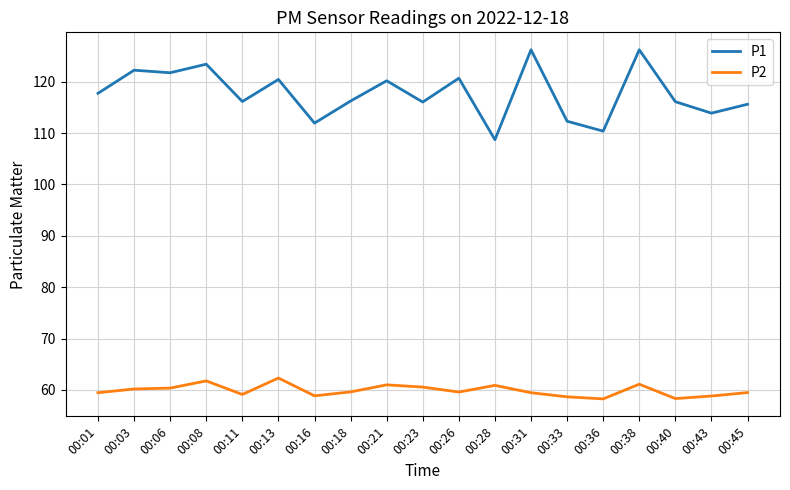

What is the spread (max minus min) of values at 00:16?

53.1